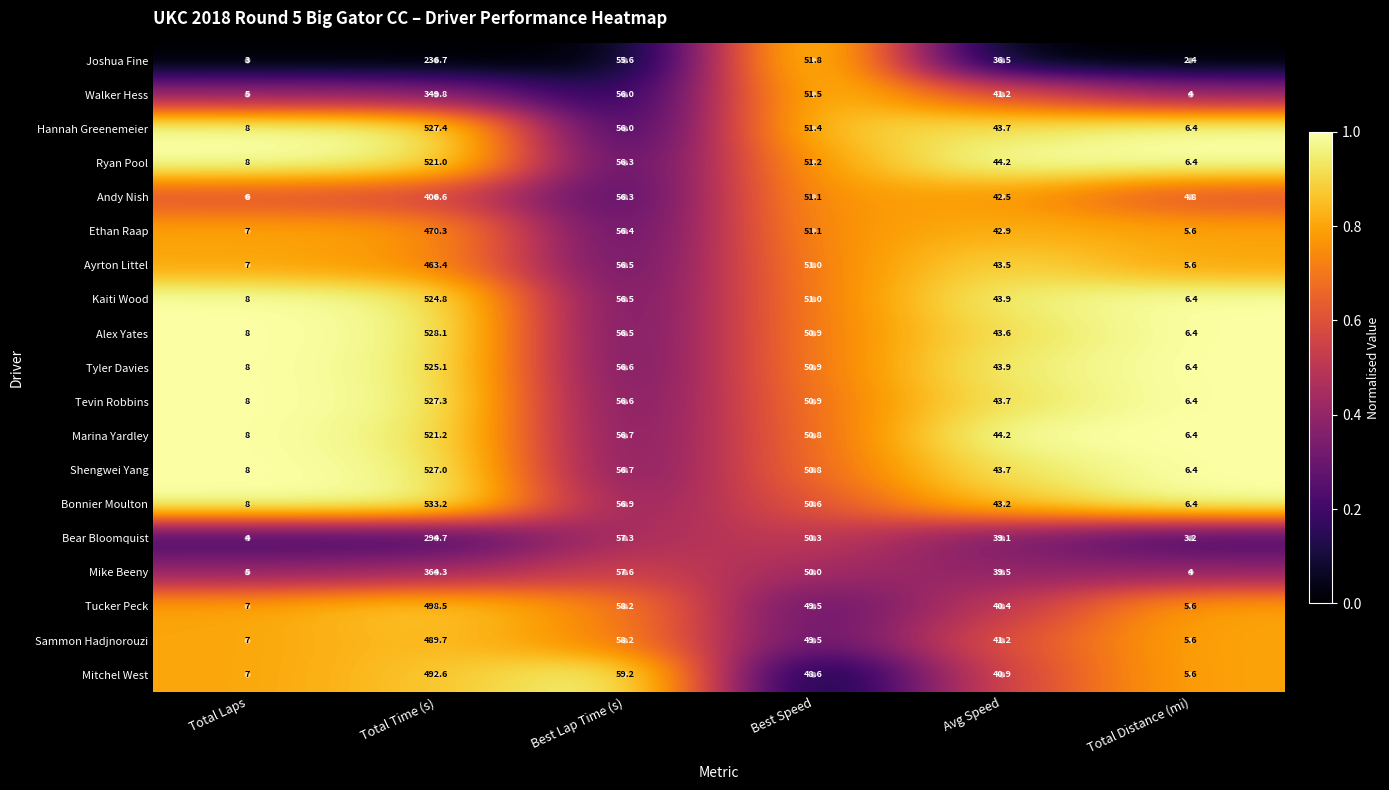

True or false: Hannah Greenemeier has a value of 6.4 at Total Distance (mi).

True